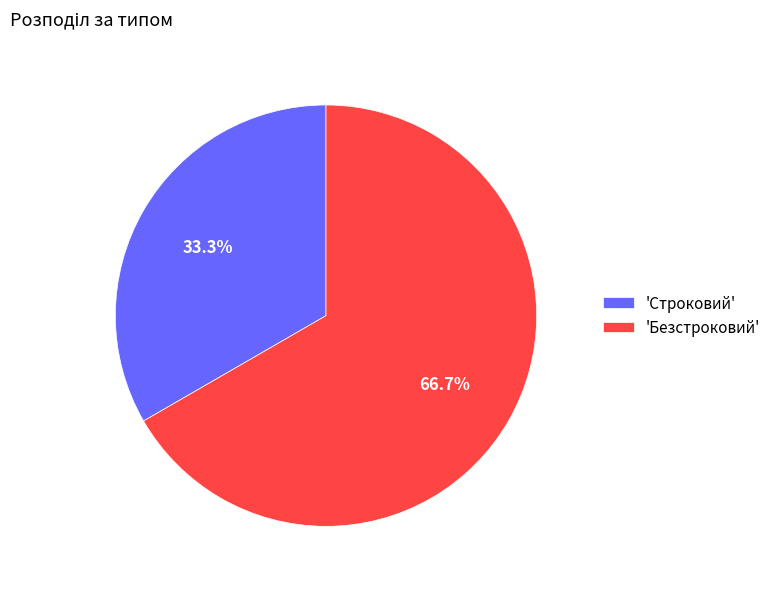

Combined, do 'Безстроковий' and 'Строковий' account for over 50%?

Yes